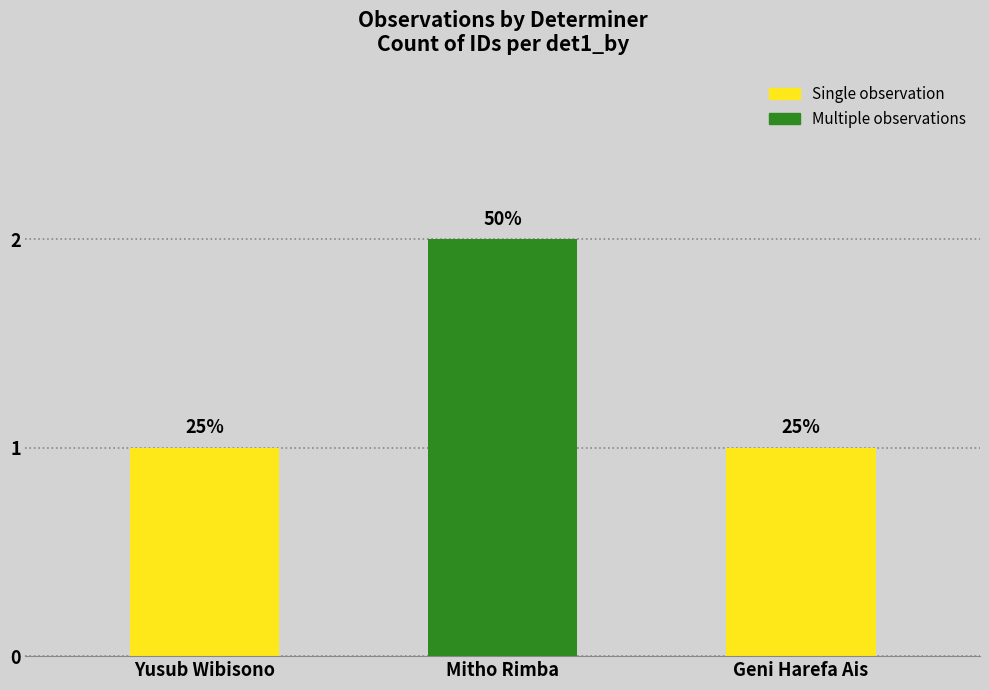

What is the greatest value displayed?

2